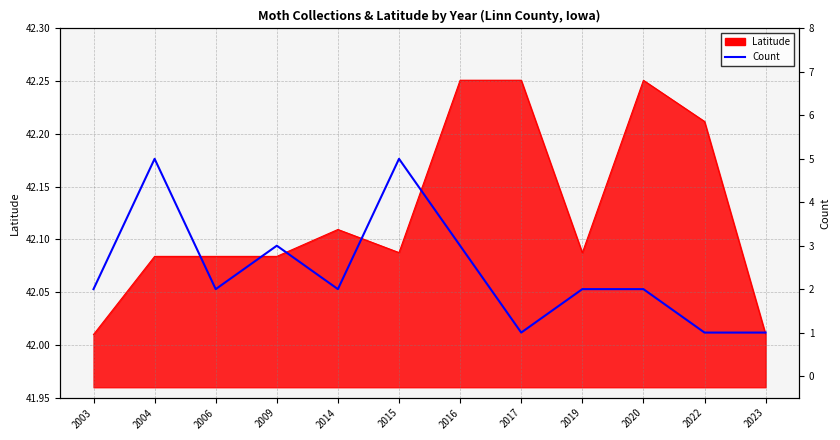

How many values are between 2 and 3?

7